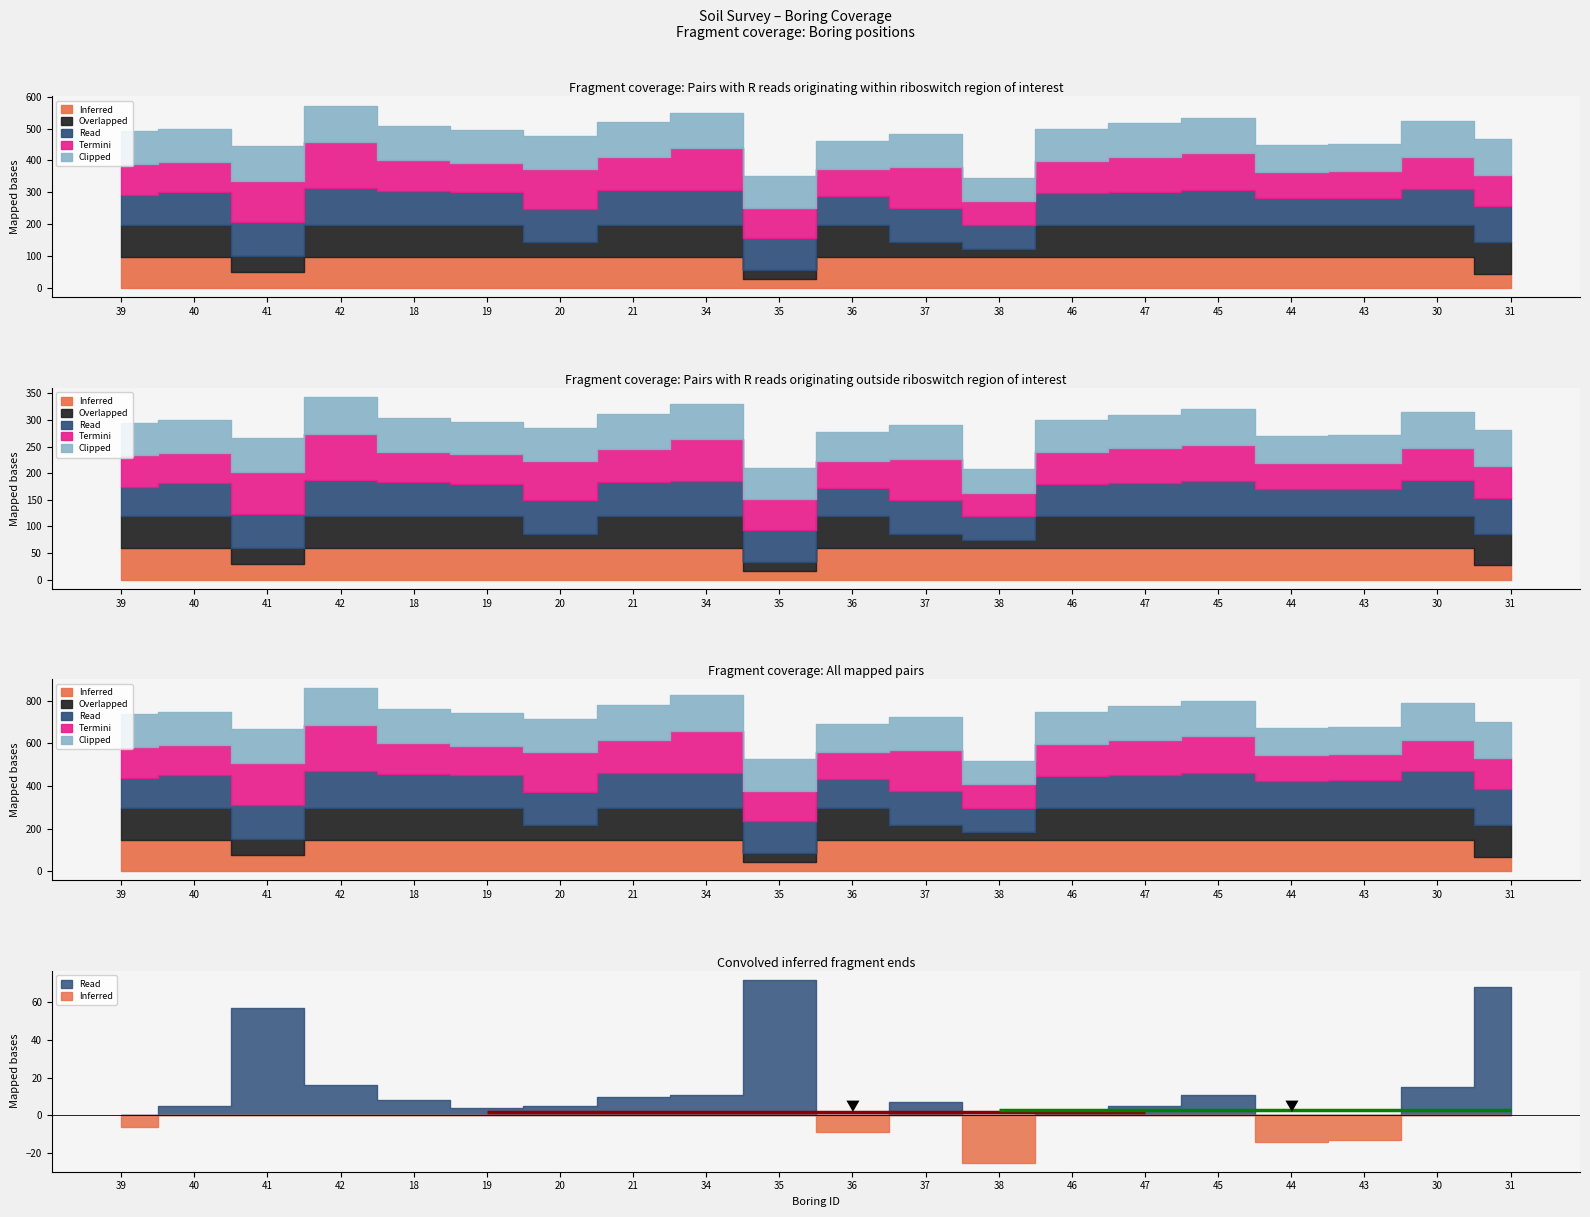

How many data points does each series have?

20